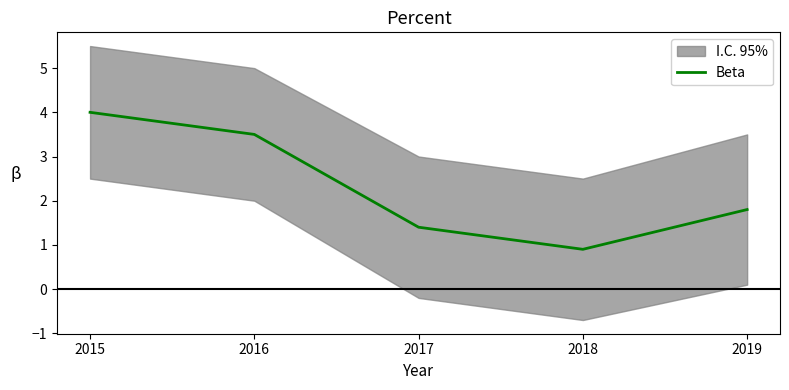

How many values are below 1?

1